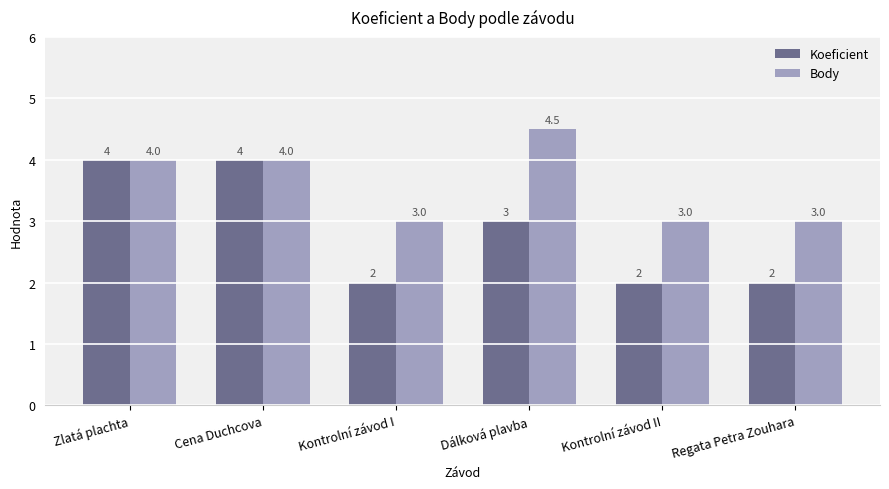

What is the difference between the maximum and second lowest values in the Koeficient series?

2.0